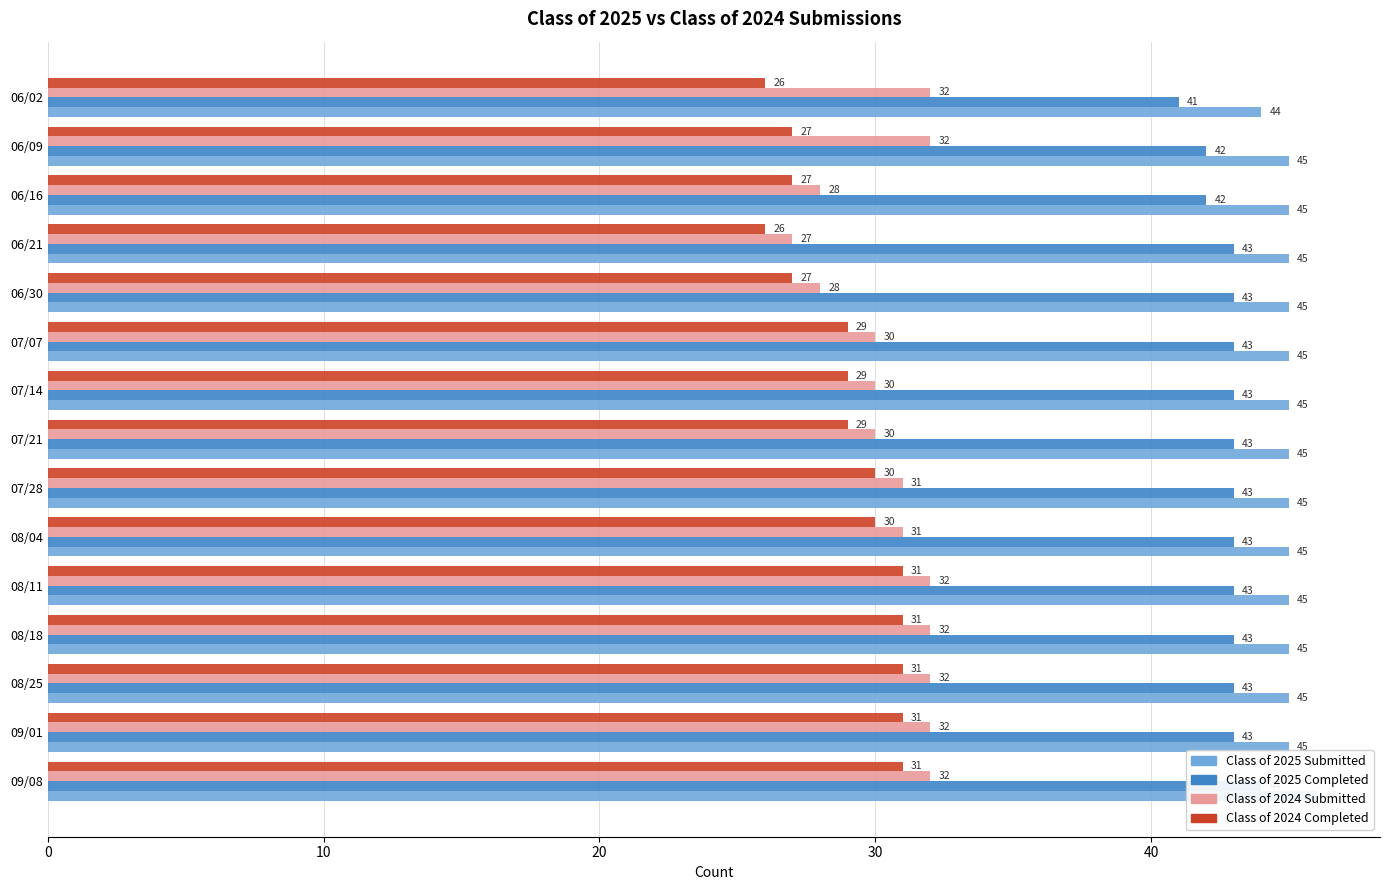

Which has a higher value, 08/25 or 06/21?

08/25